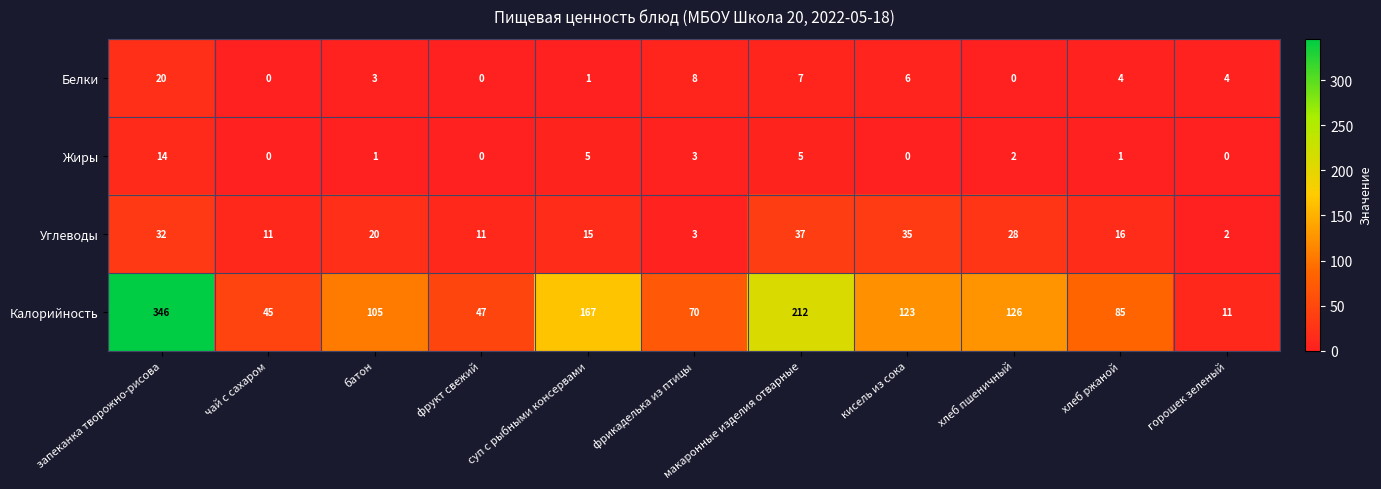

What is the sum of all Жиры values?

31